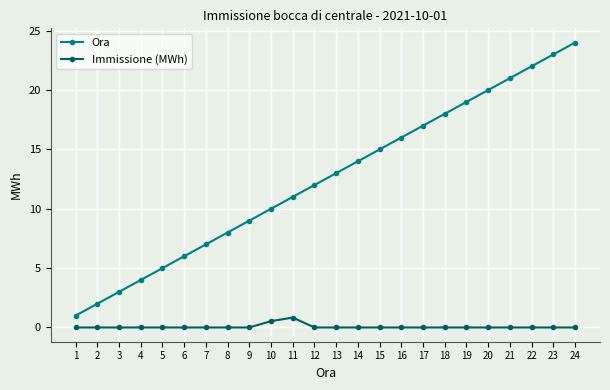

What is the difference between the highest and lowest values at 13?

13.0